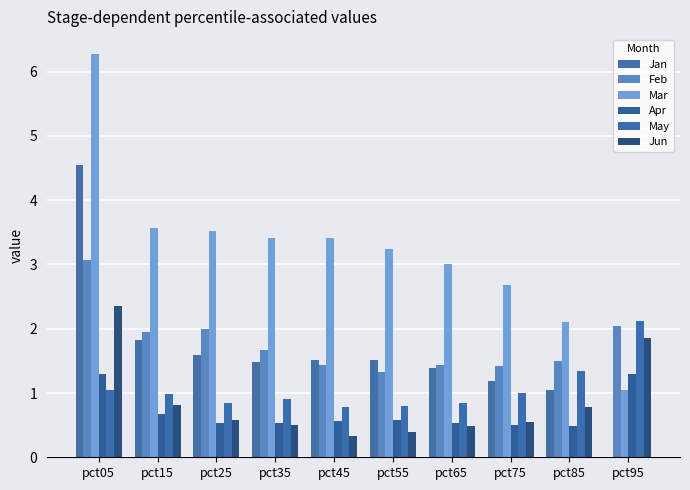

What is the total value across all series at pct85?

7.3